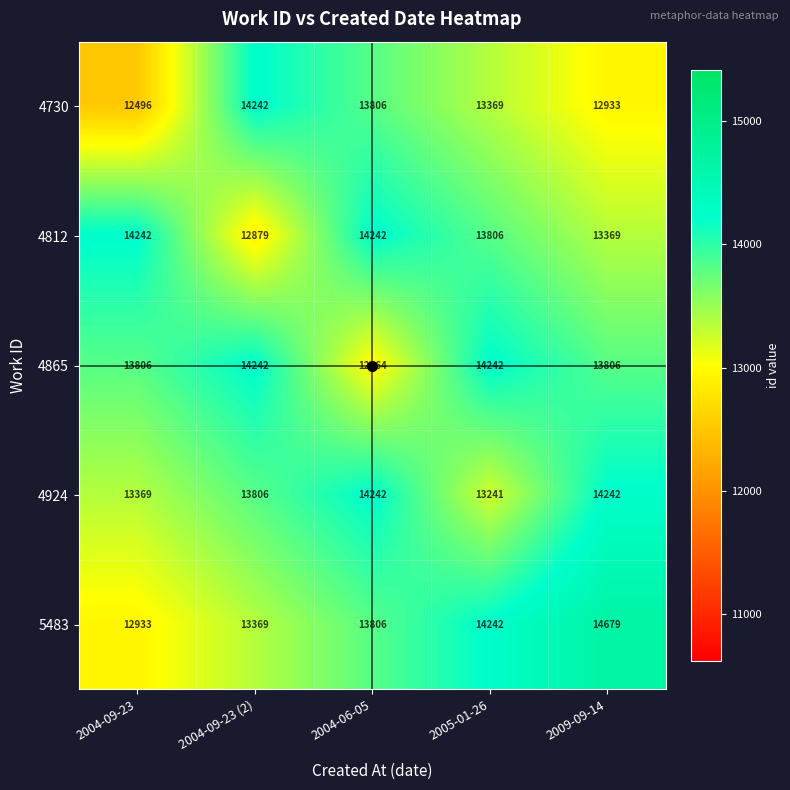

What is the difference between the 4924 values at 2004-09-23 (2) and 2004-09-23?

437